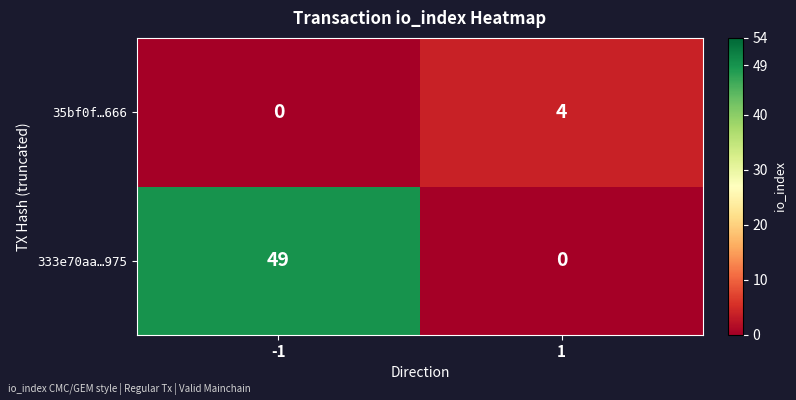

How many distinct data groups are displayed?

2